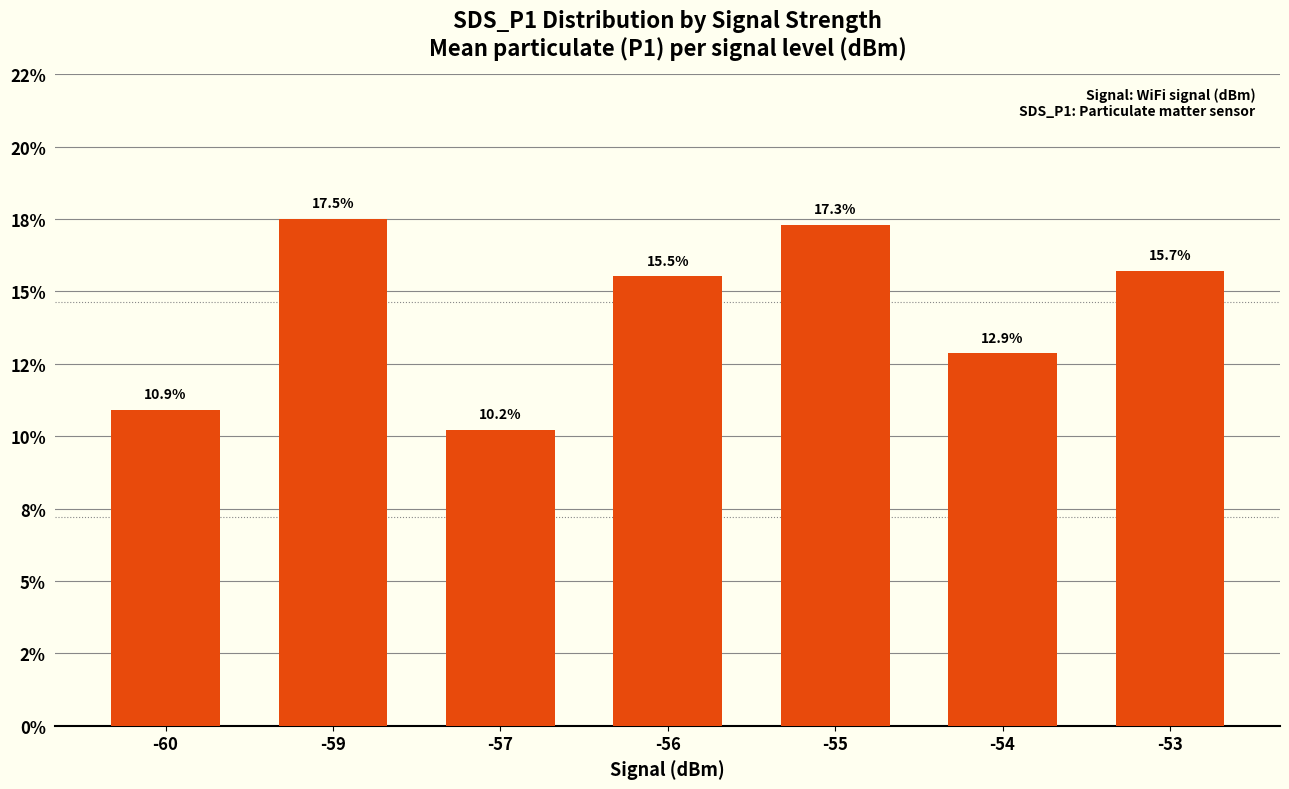

Are the bars horizontal?

No